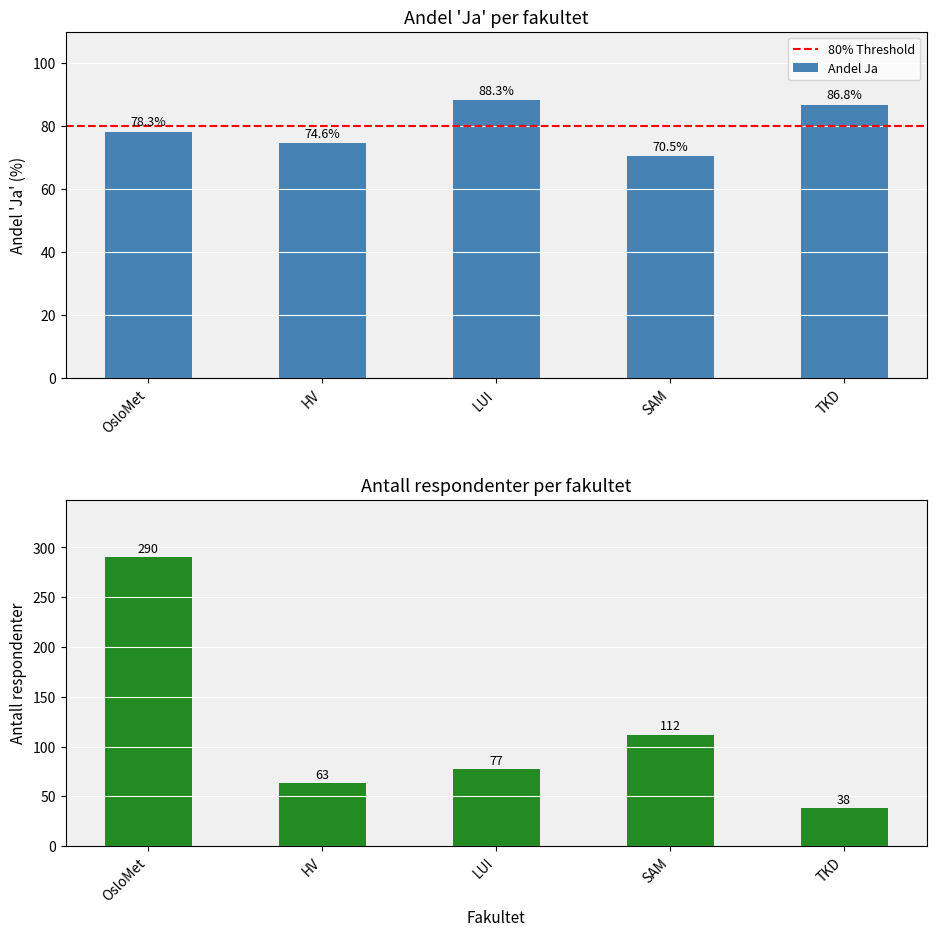

What position from the right is TKD?

1